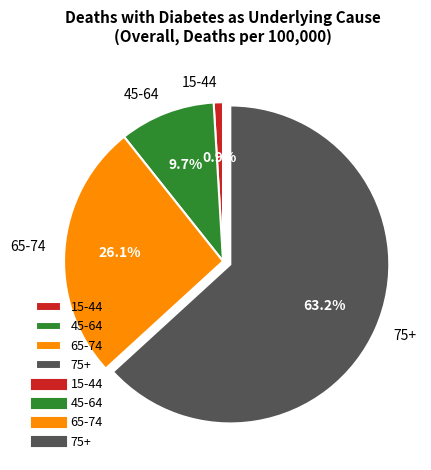

Rank the categories by value from highest to lowest.

75+, 65-74, 45-64, 15-44